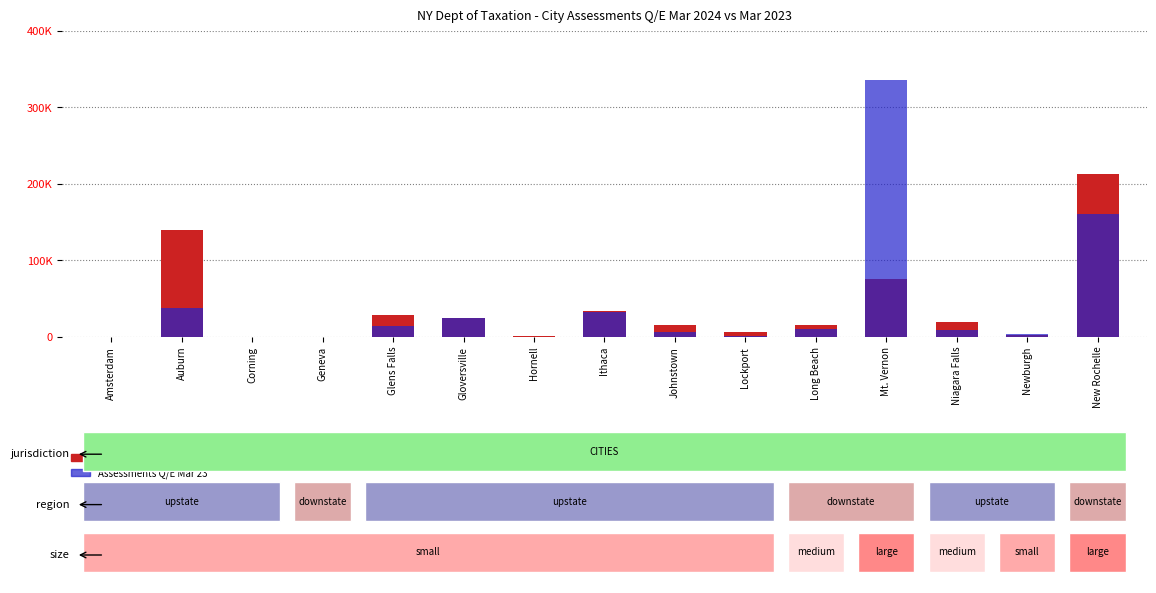

What is the difference between the highest and lowest values at Johnstown?

9401.0